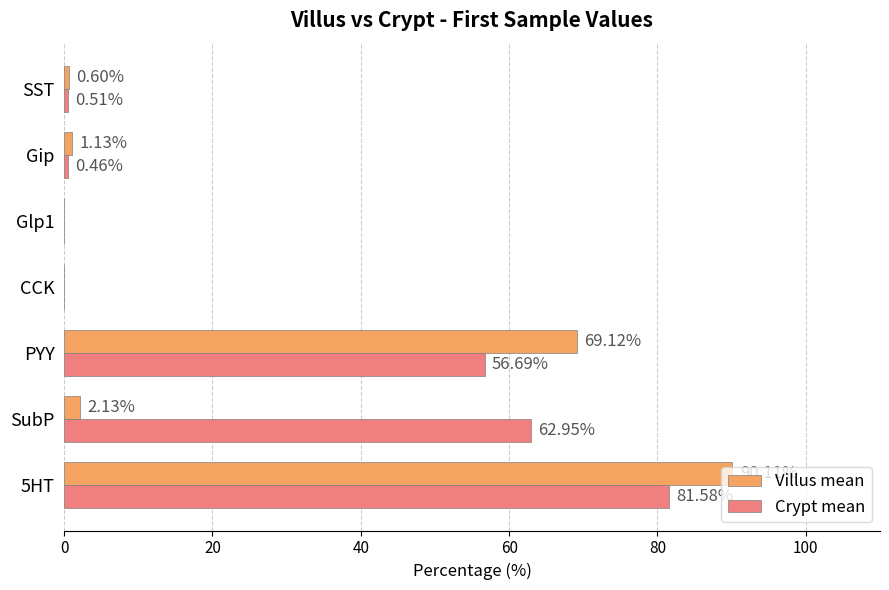

Between Glp1 and Gip, which series saw the biggest shift?

Villus mean